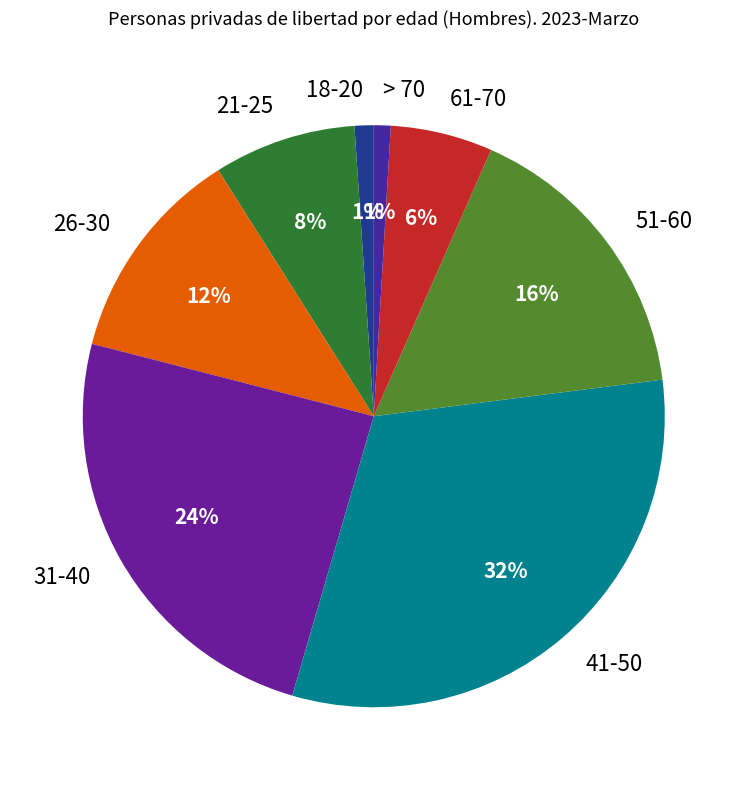

What is the largest slice in the pie chart?

41-50